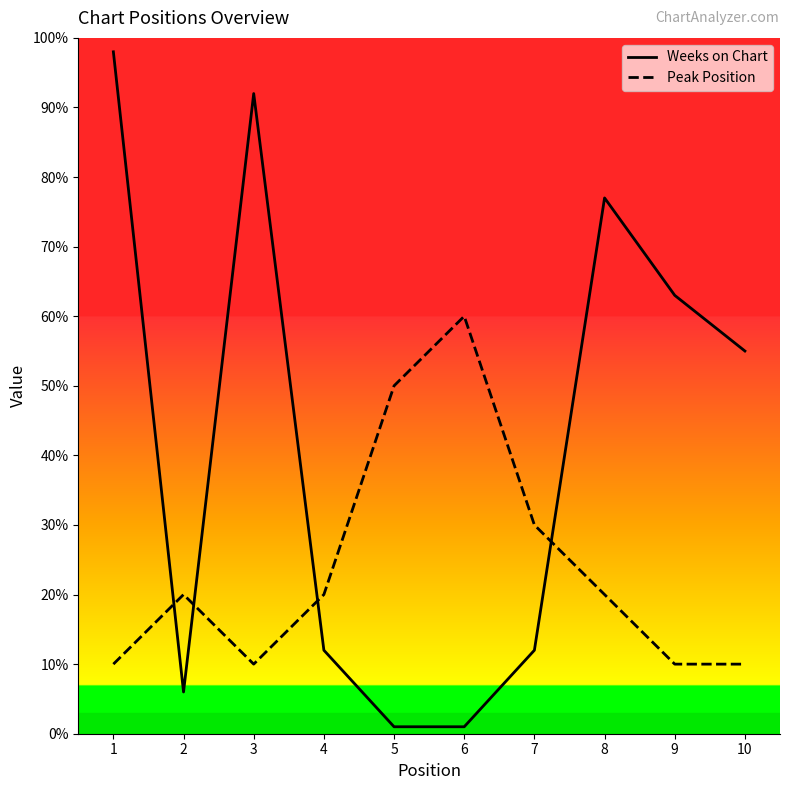

Where is Weeks on Chart nearest to the value 49?

10